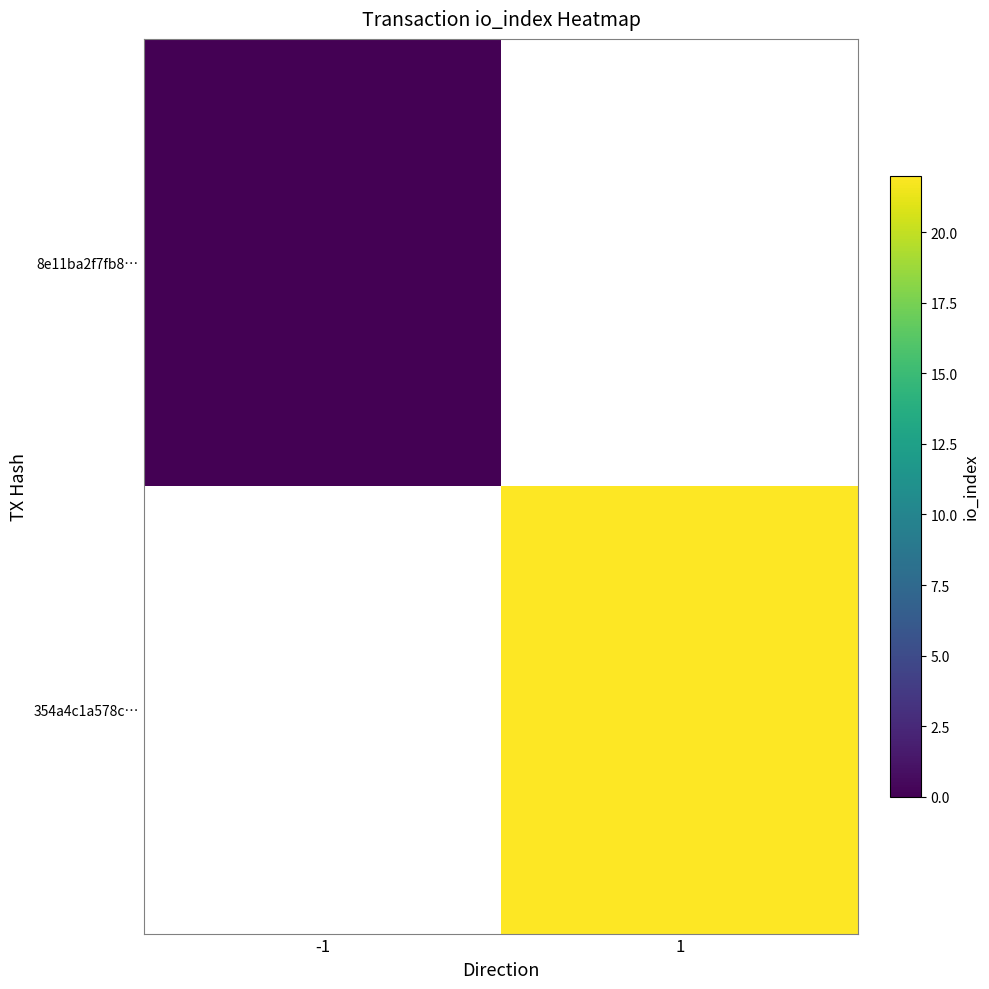

At which label is 8e11ba2f7fb8… closest to 0?

-1